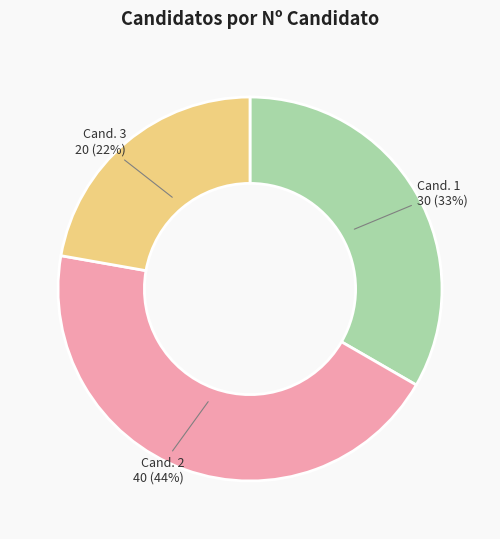

Approximately how many times larger is the value at Cand. 1 compared to Cand. 3?

1.5